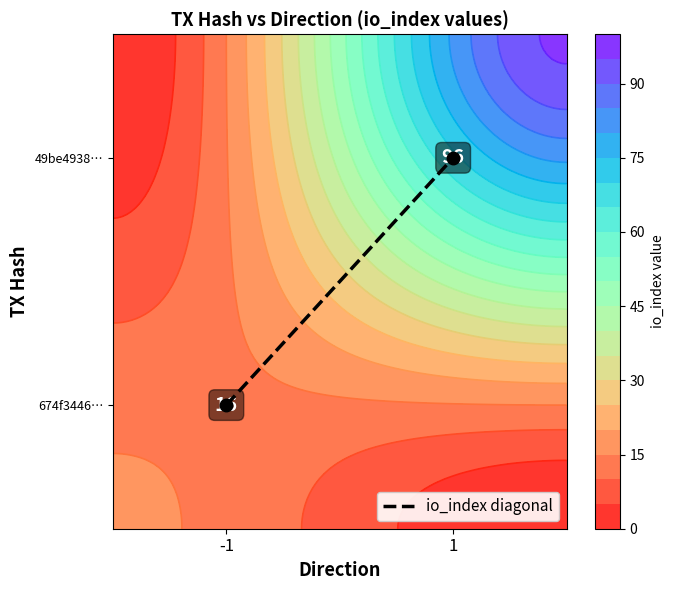

Read the value at 1.

0.8